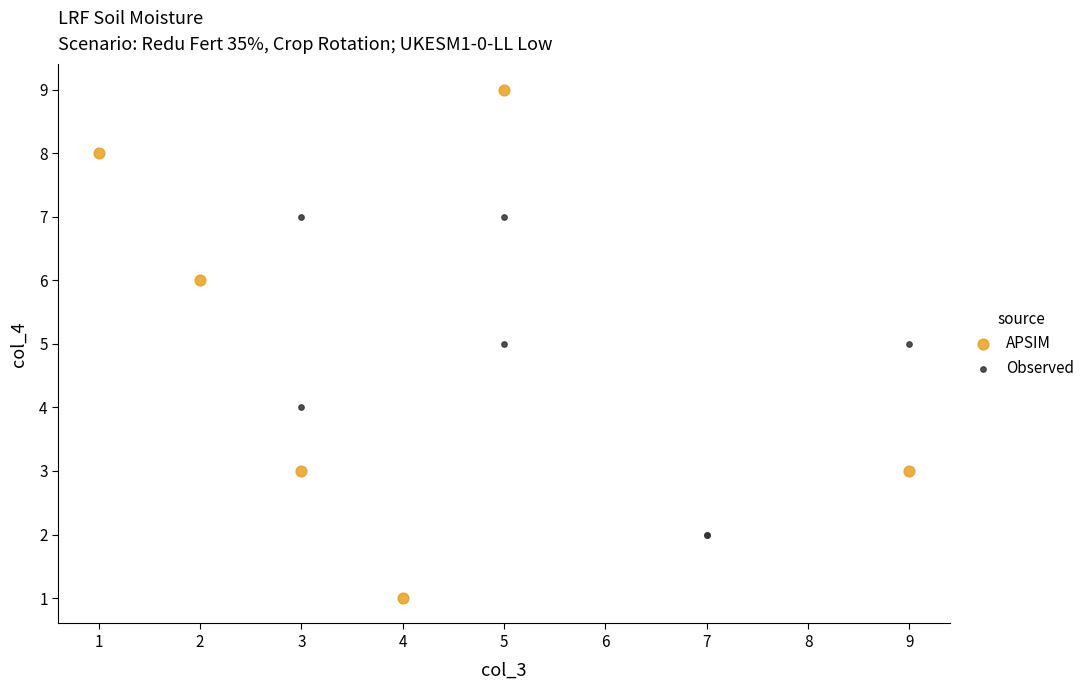

What are all the series names shown in the legend?

APSIM, Observed